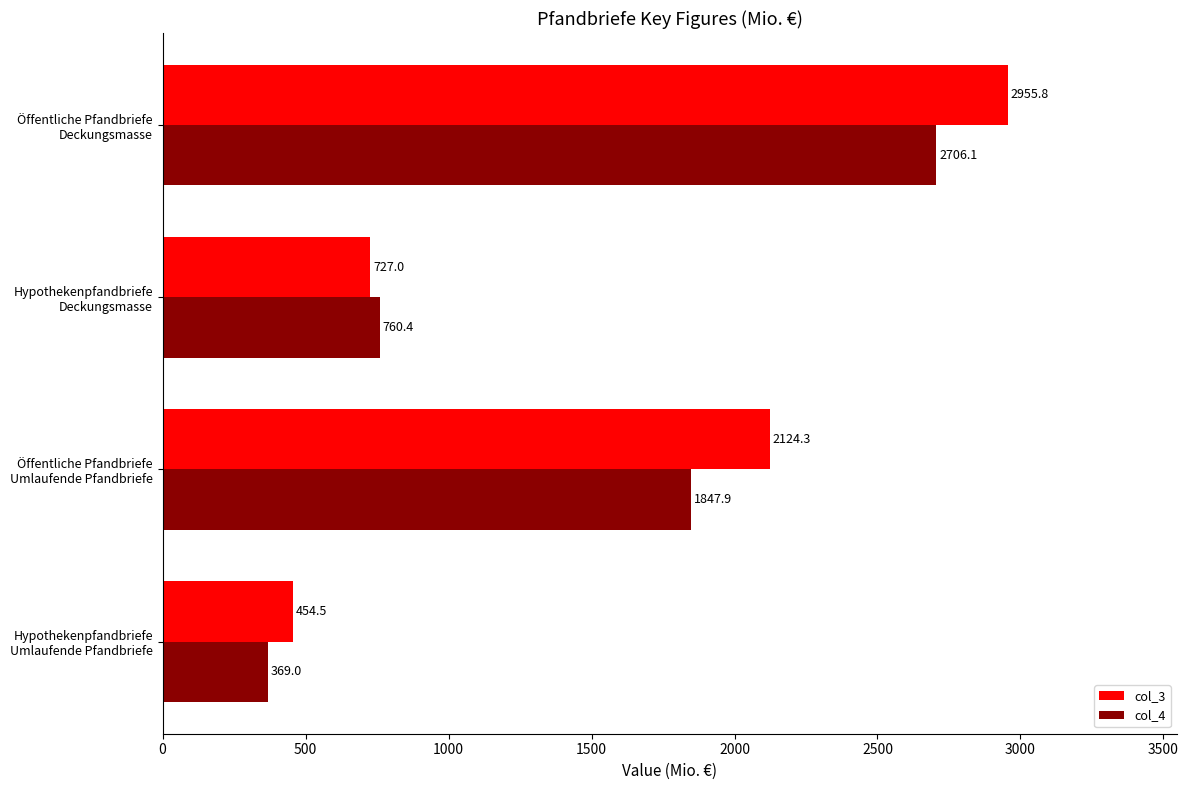

Rank the series by their average value, from lowest to highest.

col_4, col_3